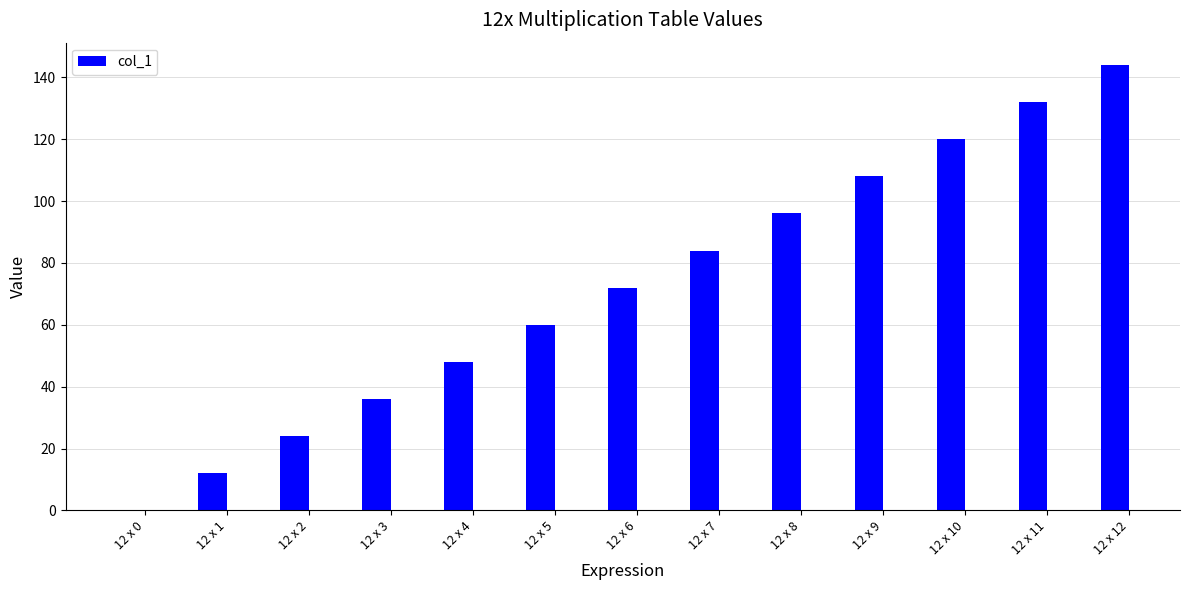

Count the number of categories in the chart.

13